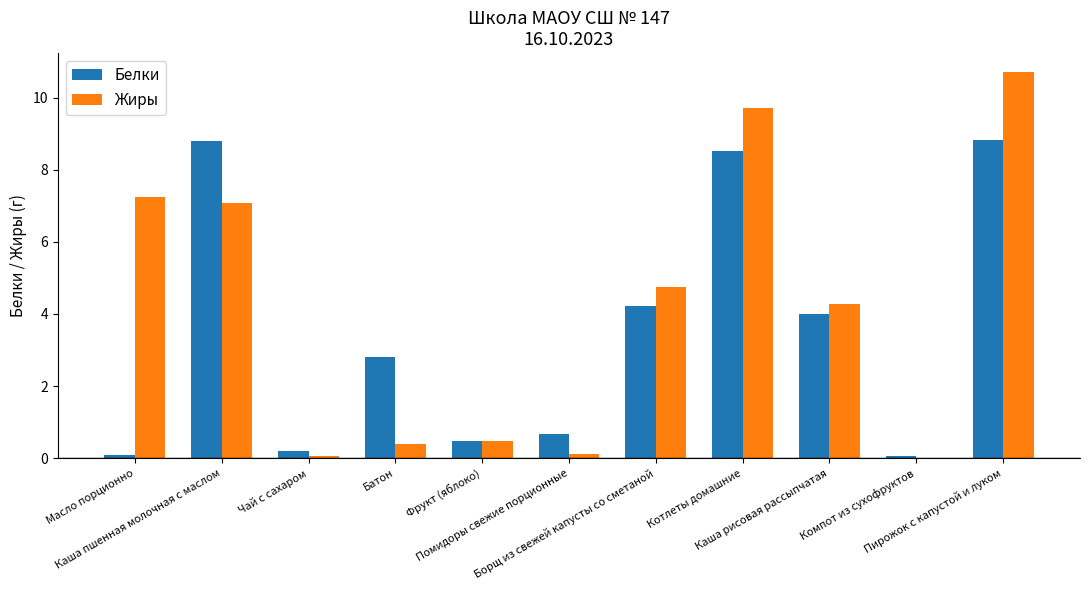

How many categories are shown in the chart?

11